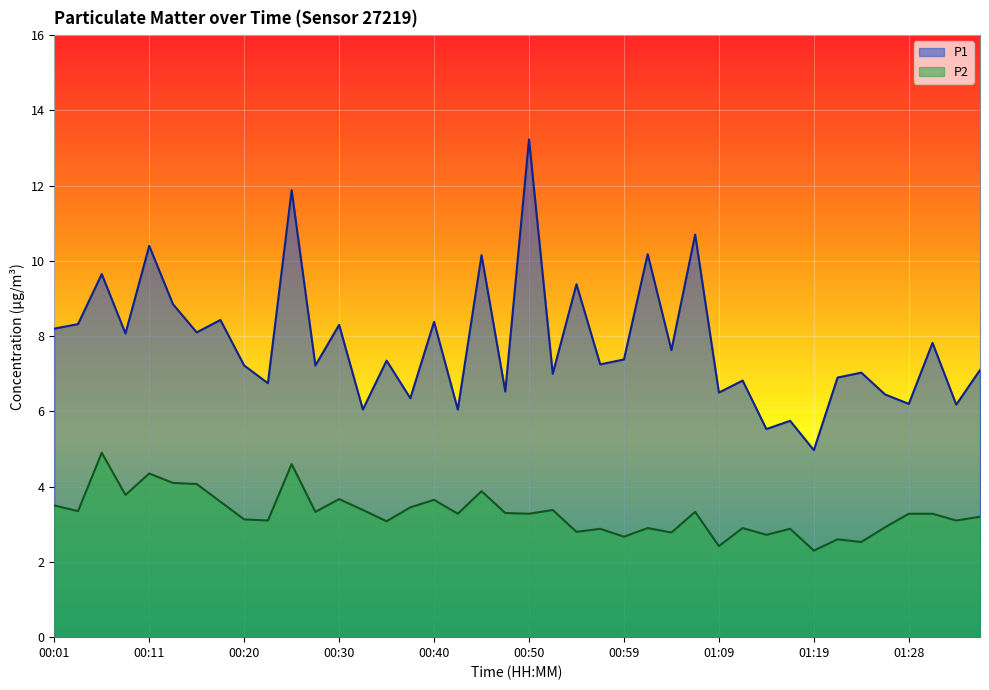

Reading left to right, list all the values displayed in this chart.

P1: 8.2	8.3	9.7	8.1	10.4	8.8	8.1	8.4	7.2	6.8	11.9	7.2	8.3	6.0	7.3	6.3	8.4	6.0	10.2	6.5	13.2	7.0	9.4	7.2	7.4	10.2	7.6	10.7	6.5	6.8	5.5	5.8	5.0	6.9	7.0	6.5	6.2	7.8	6.2	7.1
P2: 3.5	3.4	4.9	3.8	4.3	4.1	4.1	3.6	3.1	3.1	4.6	3.3	3.7	3.4	3.1	3.5	3.6	3.3	3.9	3.3	3.3	3.4	2.8	2.9	2.7	2.9	2.8	3.3	2.4	2.9	2.7	2.9	2.3	2.6	2.5	2.9	3.3	3.3	3.1	3.2